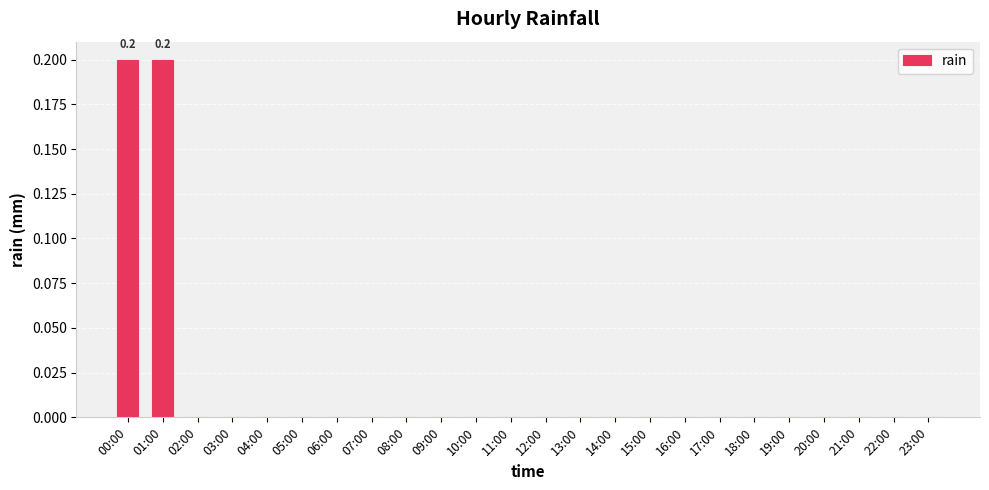

What is the greatest value displayed?

0.2